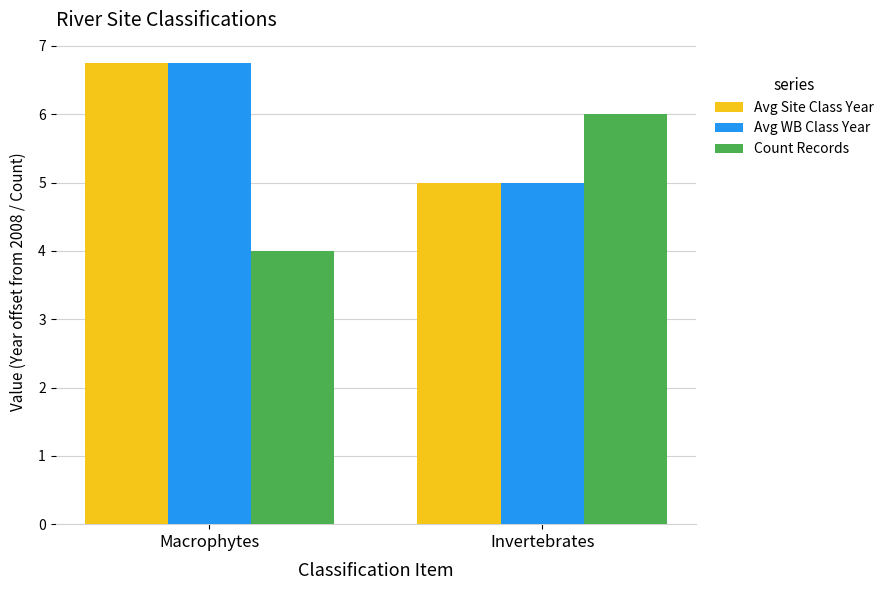

True or false: Avg WB Class Year has a value of 2.2 at Macrophytes.

False